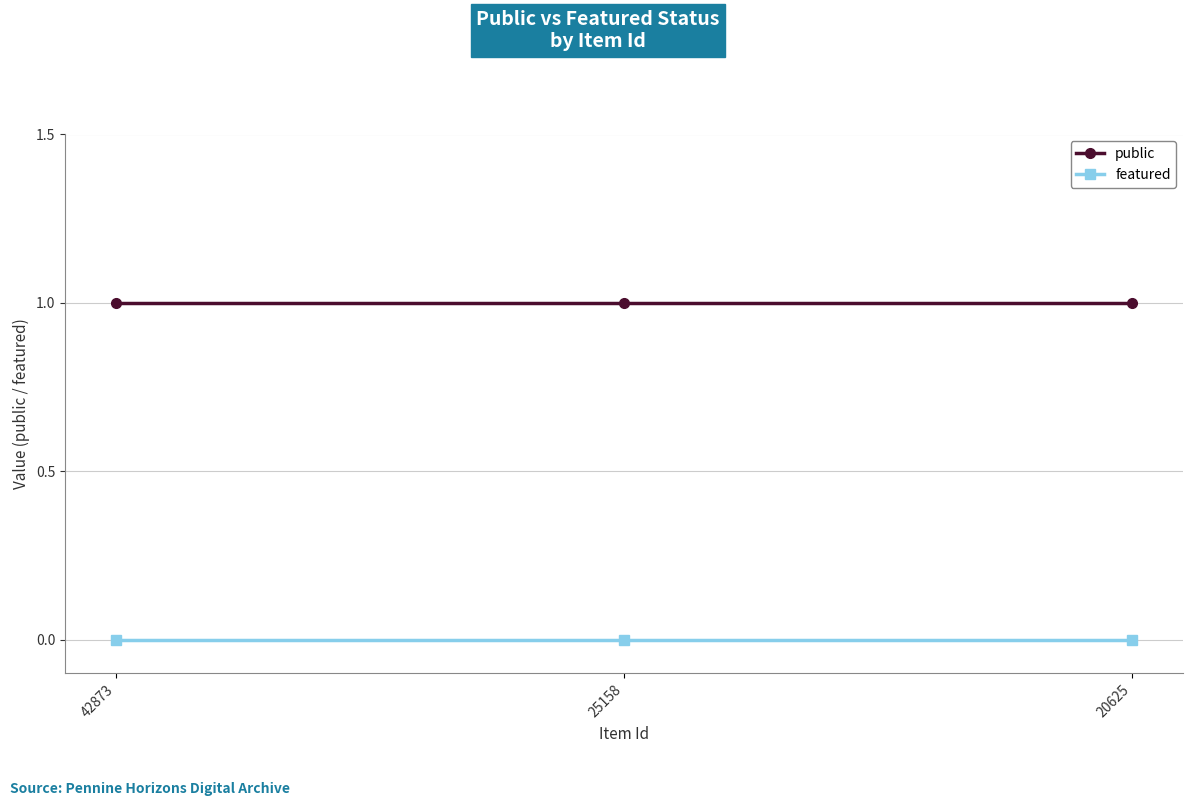

What is the maximum value shown in the chart?

1